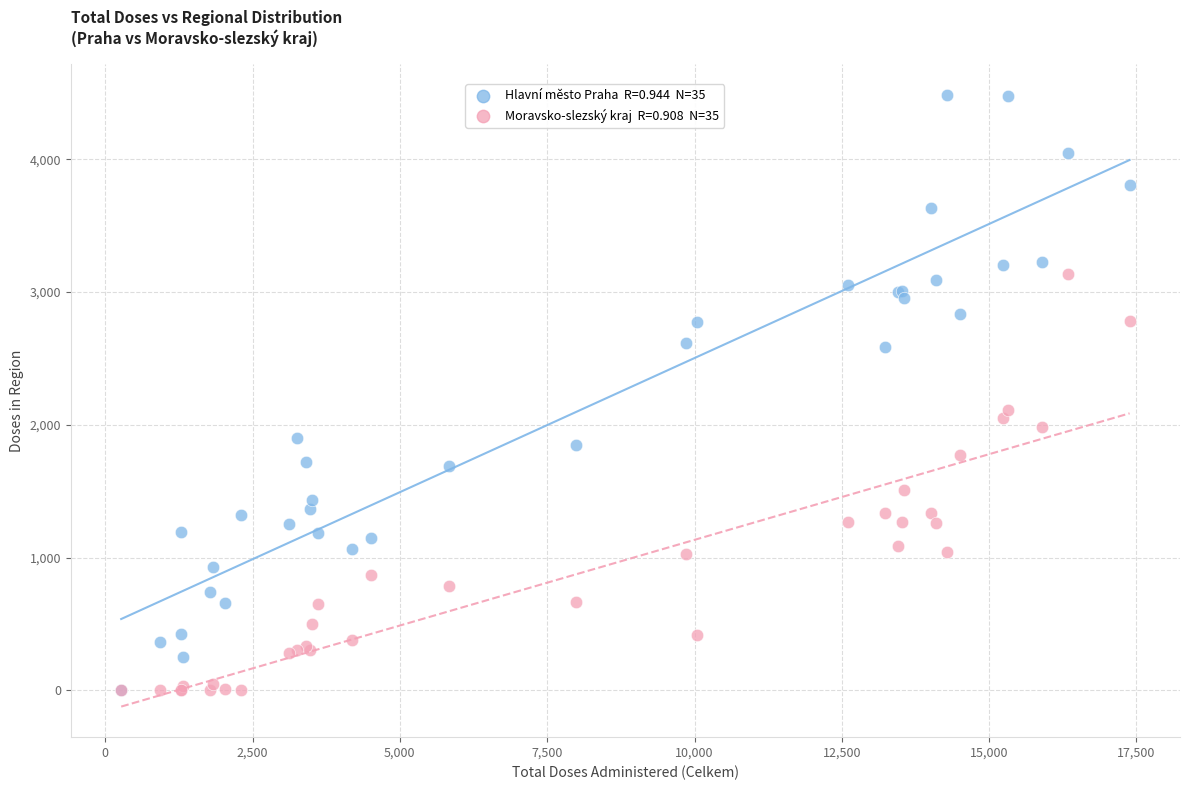

Across all series, what Y value is closest to 2242?

2110